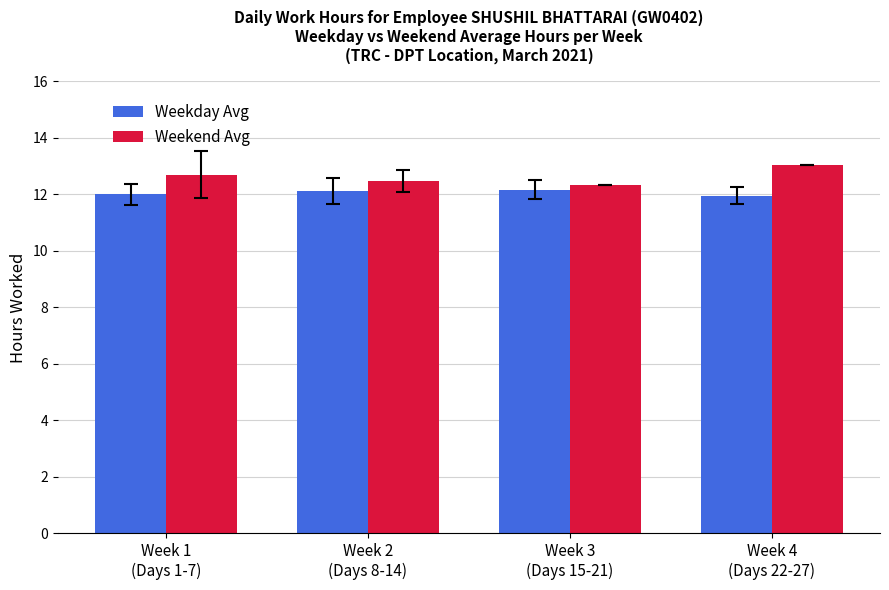

Is the value of Weekday Avg at Week 1
(Days 1-7) greater than the value of Weekend Avg at Week 4
(Days 22-27)?

No